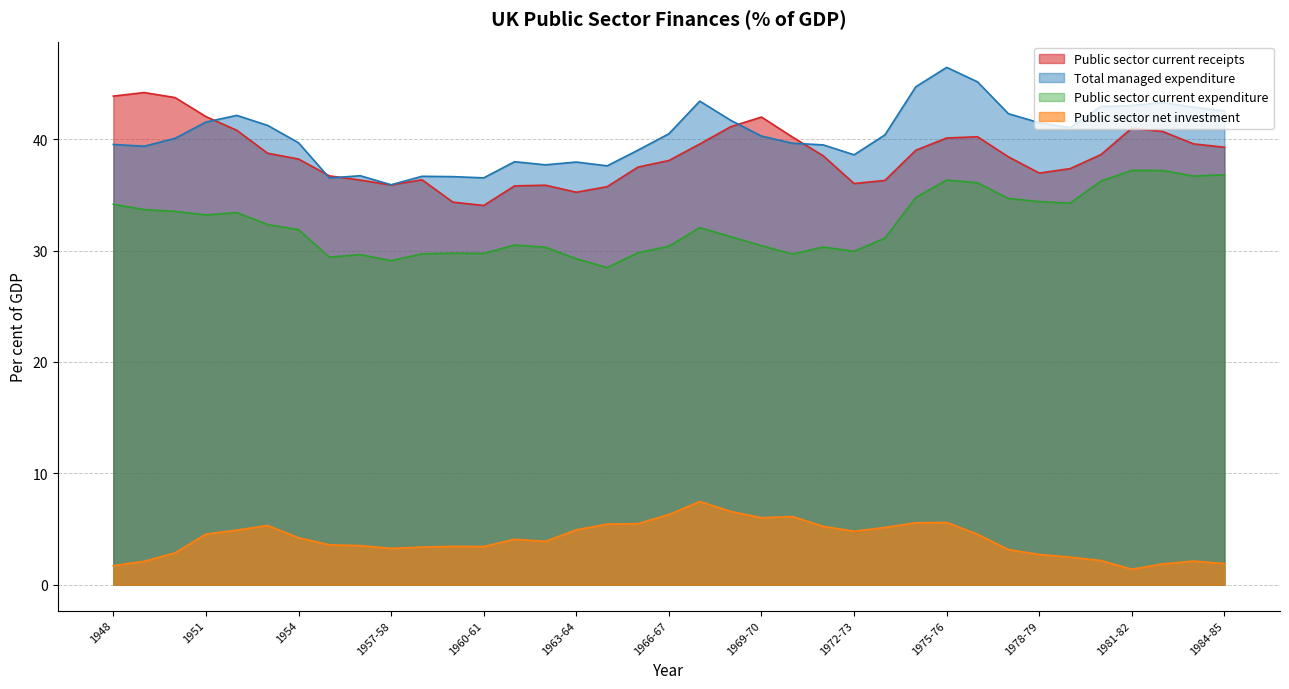

At which label is Public sector current expenditure closest to 32?

1967-68